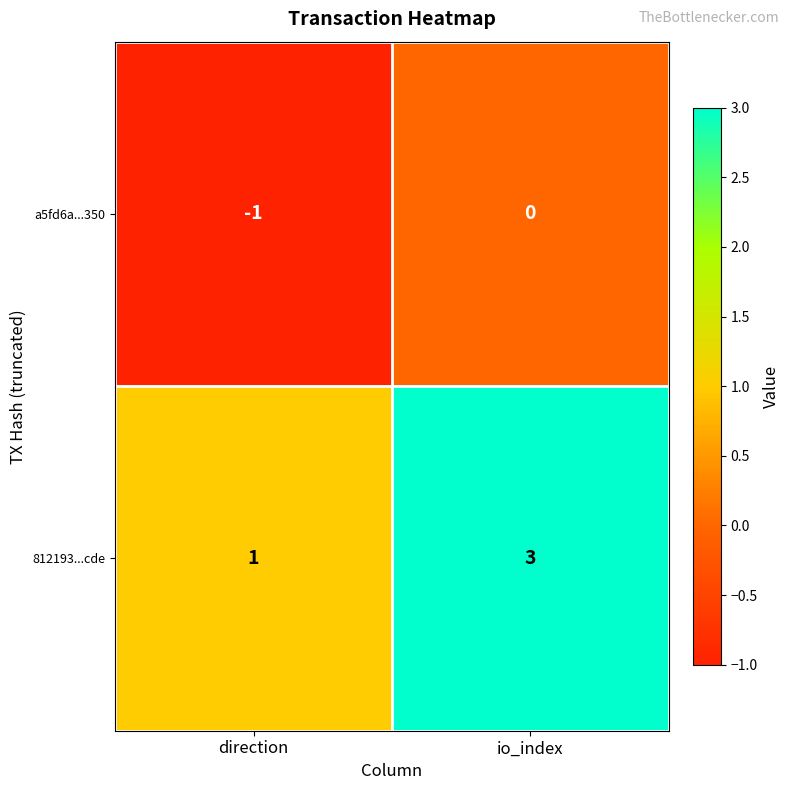

At which label is a5fd6a...350 closest to 0?

io_index